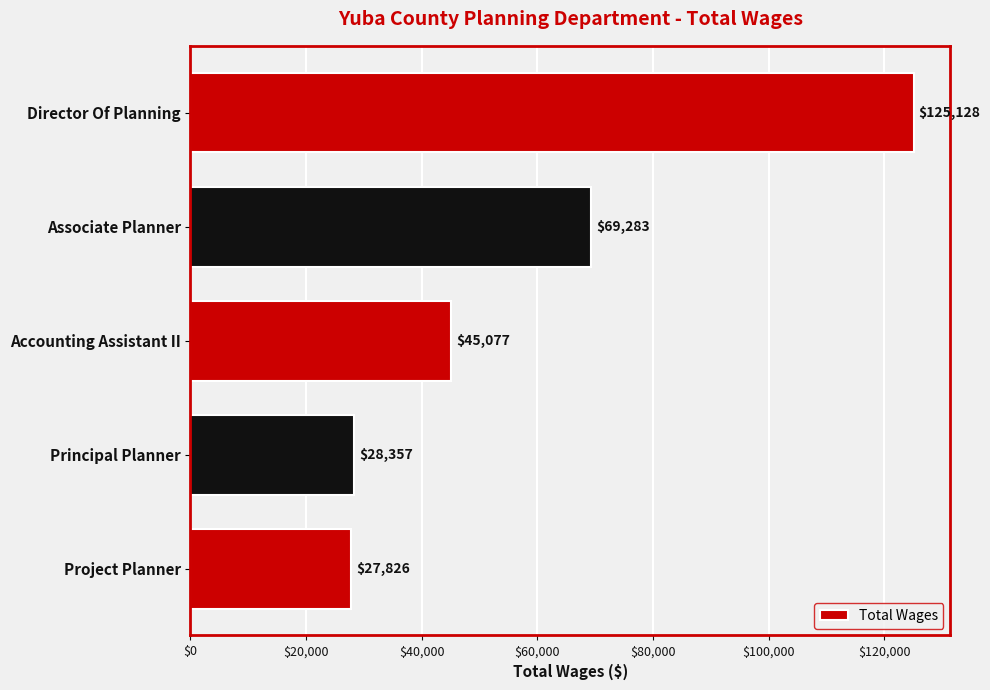

What is the change in value from Director Of Planning to Principal Planner?

-96771